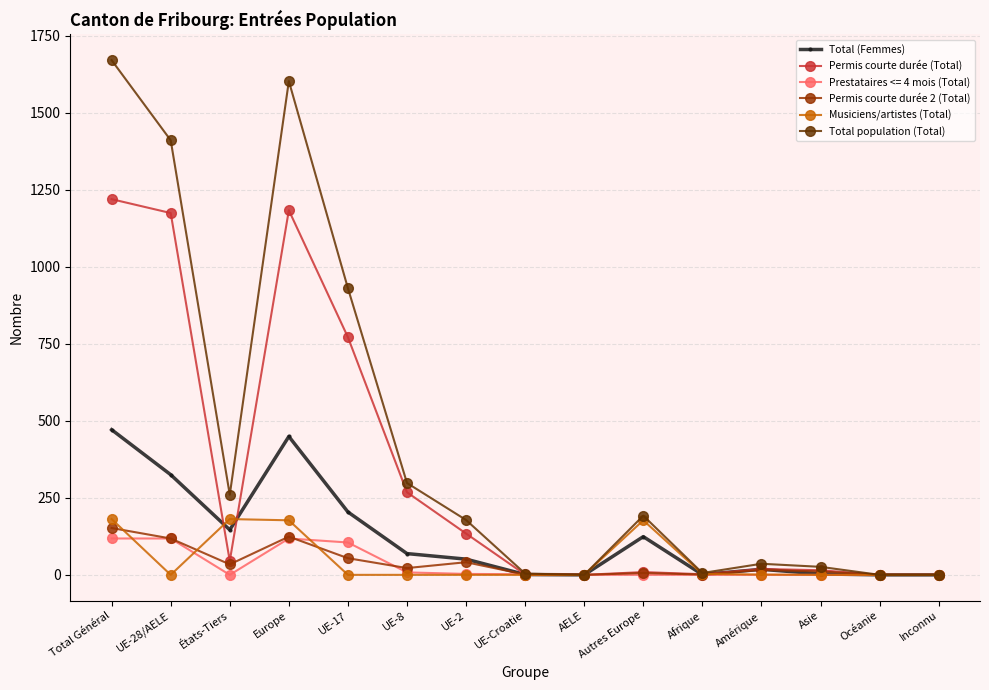

What is the maximum value for Total (Femmes)?

471